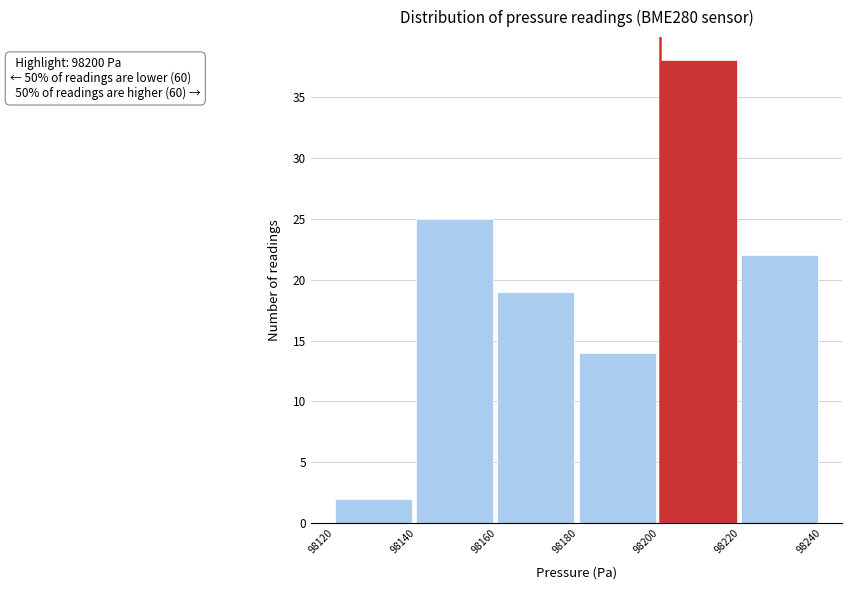

Which range on the x-axis has the tallest bar?

98200 to 98220